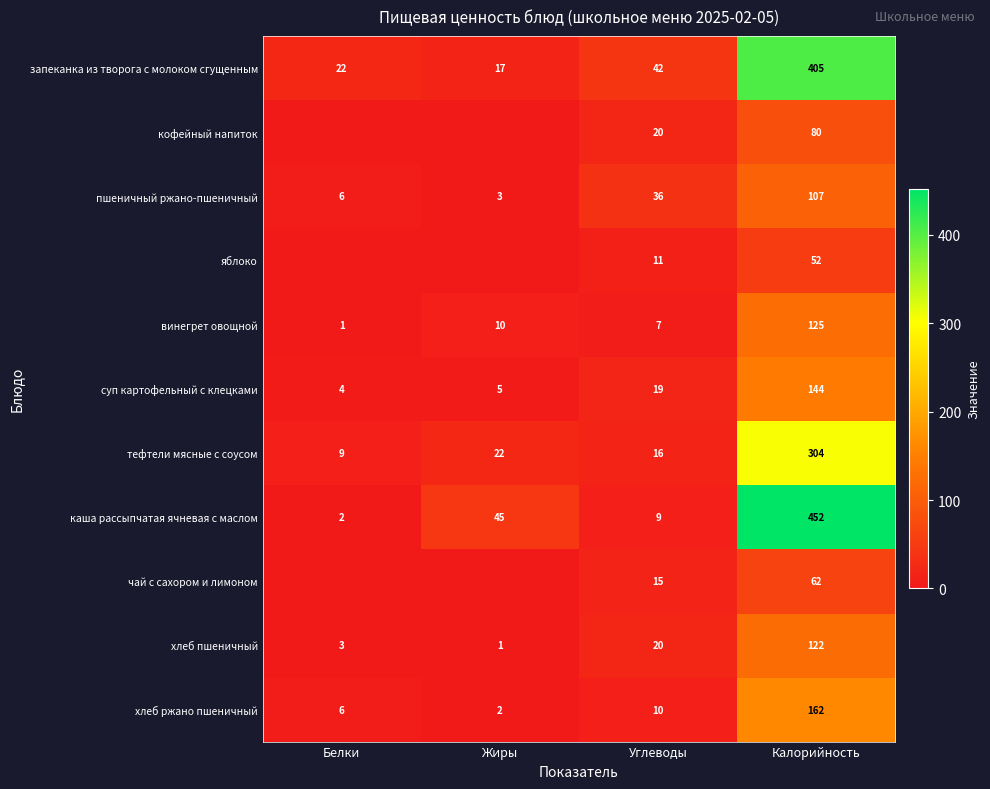

Where is каша рассыпчатая ячневая с маслом nearest to the value 227?

Жиры